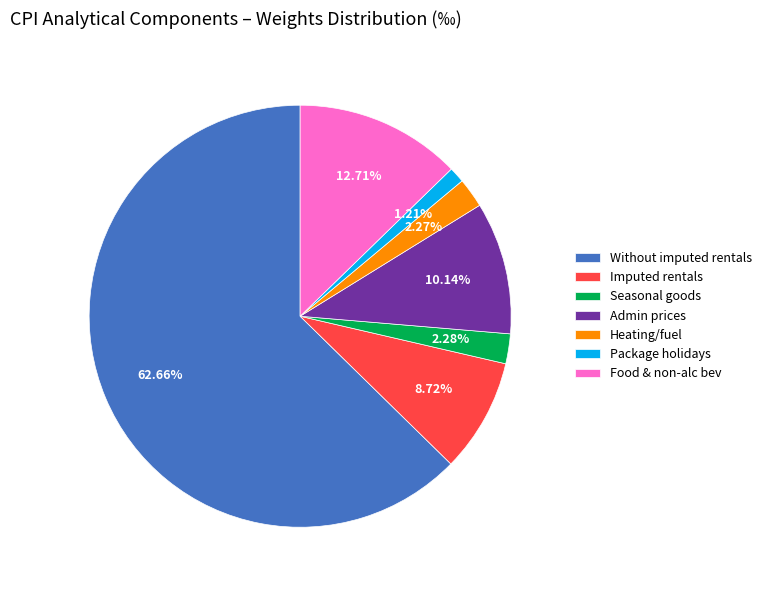

Which category has the smallest portion of the pie?

Package holidays